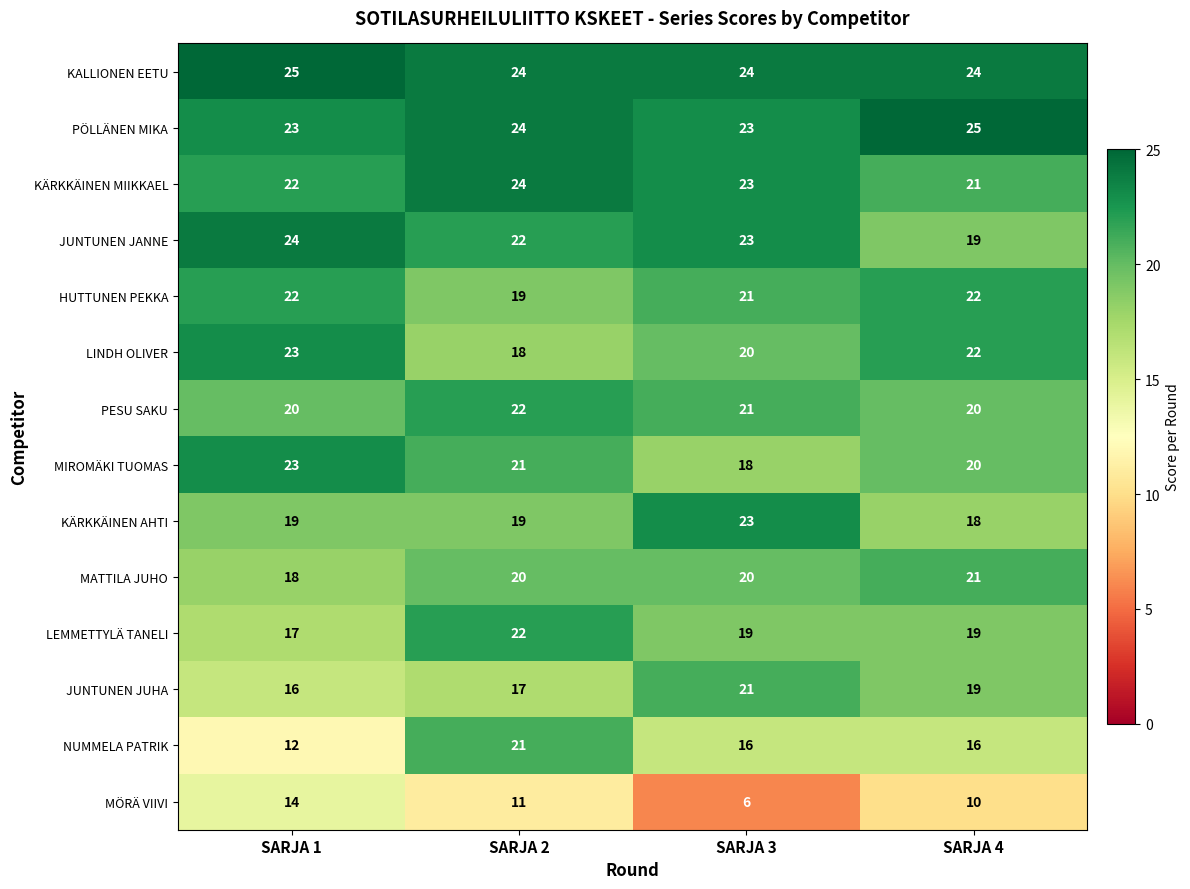

Is it true that JUNTUNEN JANNE equals 23 at SARJA 3?

True